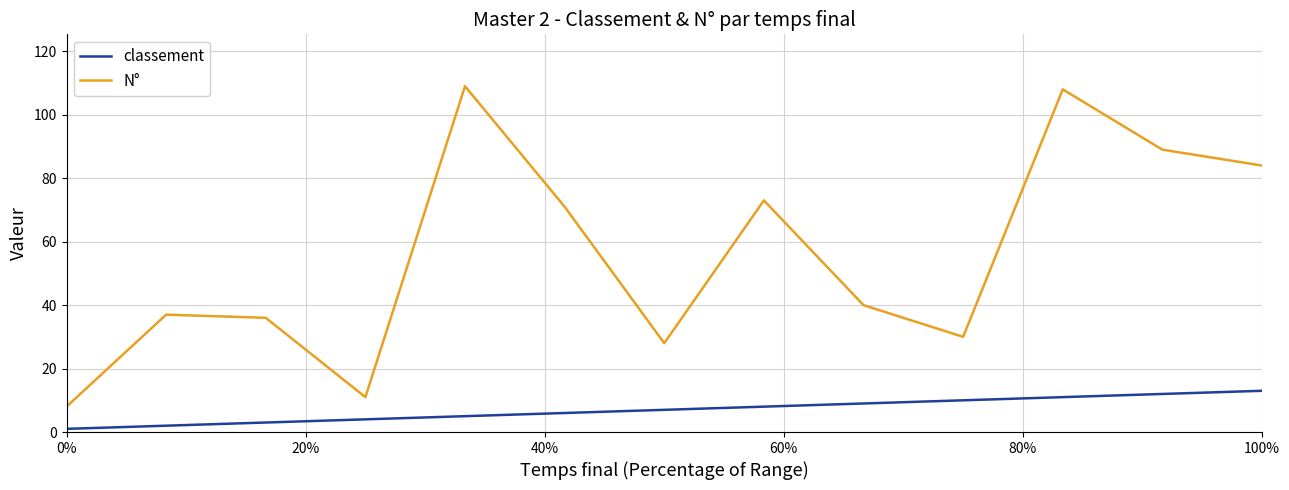

Rank the series by their average value, from lowest to highest.

classement, N°